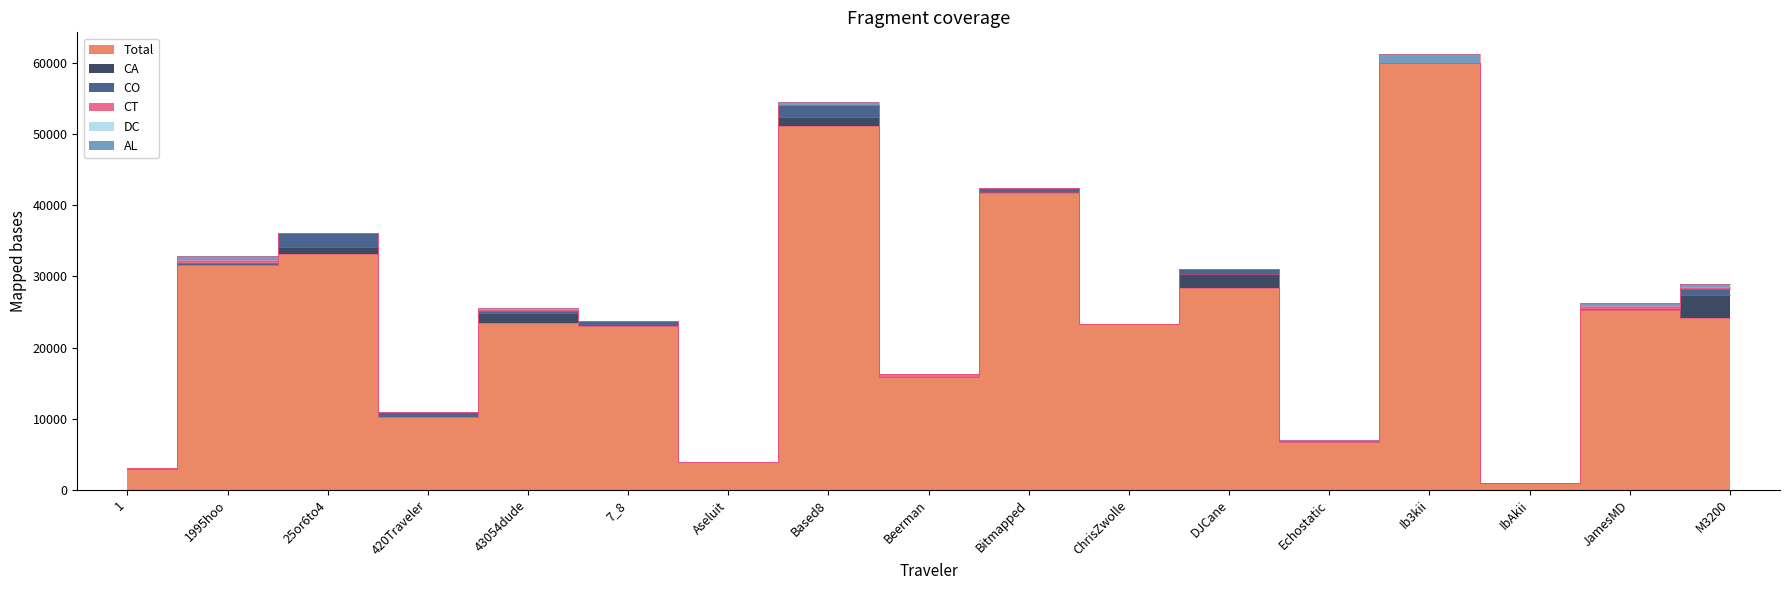

What is the value of the DC point at the 10th from the left?

21.4